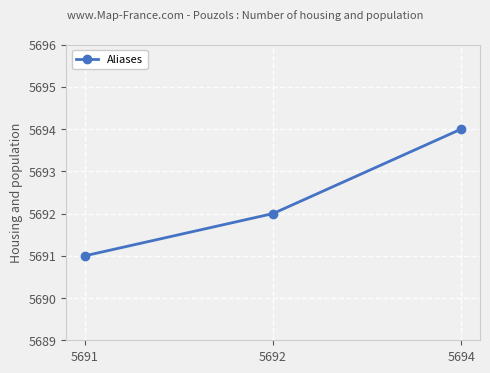

What is the difference between the values at 5691 and 5694?

3